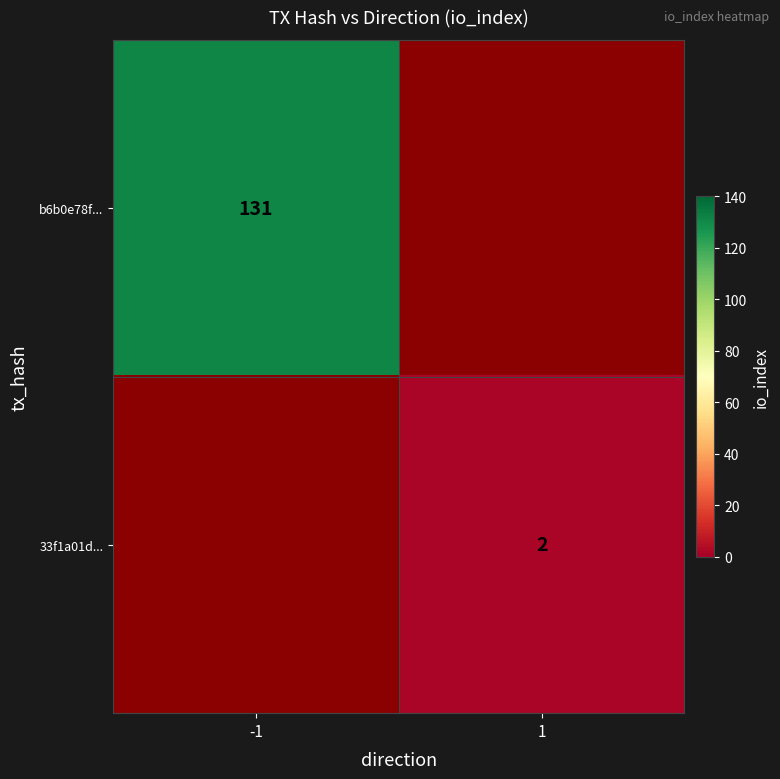

At how many categories does at least one series exceed 66?

1